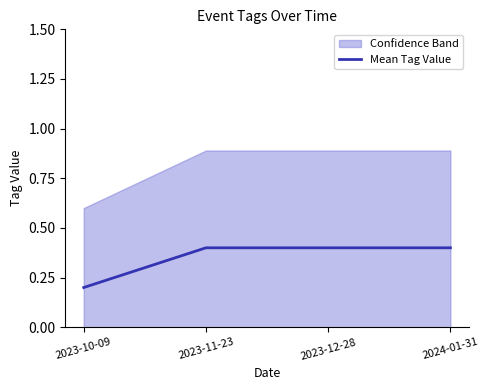

What is the change in value from 2023-10-09 to 2023-11-23?

+0.2